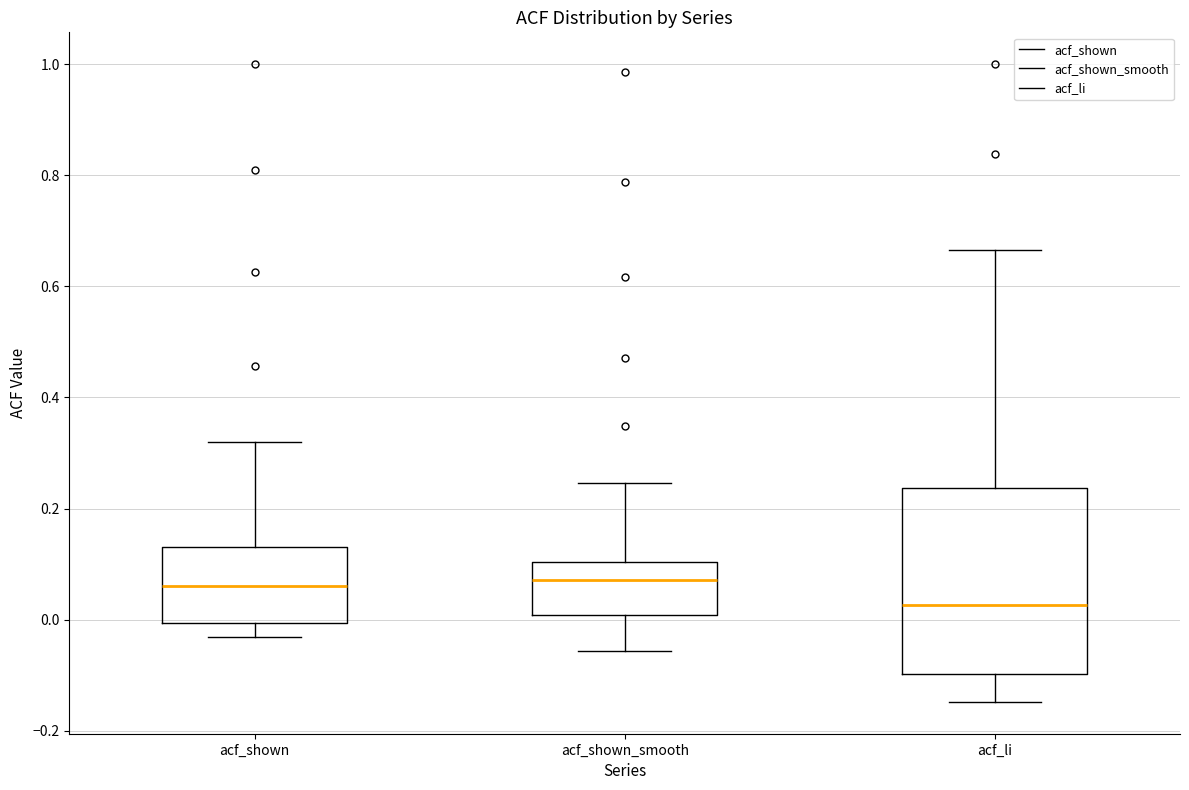

Reading left to right, transcribe this box plot: for each box, give where its median line is, the range the box spans, and where its two whiskers end, as read against the y-axis. The values are not printed on the chart, so give them approximately, as read against the axis.

acf_shown: median 0.06, box 0.00 to 0.14, whiskers -0.04 to 0.32
acf_shown_smooth: median 0.08, box 0.00 to 0.10, whiskers -0.06 to 0.24
acf_li: median 0.02, box -0.10 to 0.24, whiskers -0.14 to 0.66